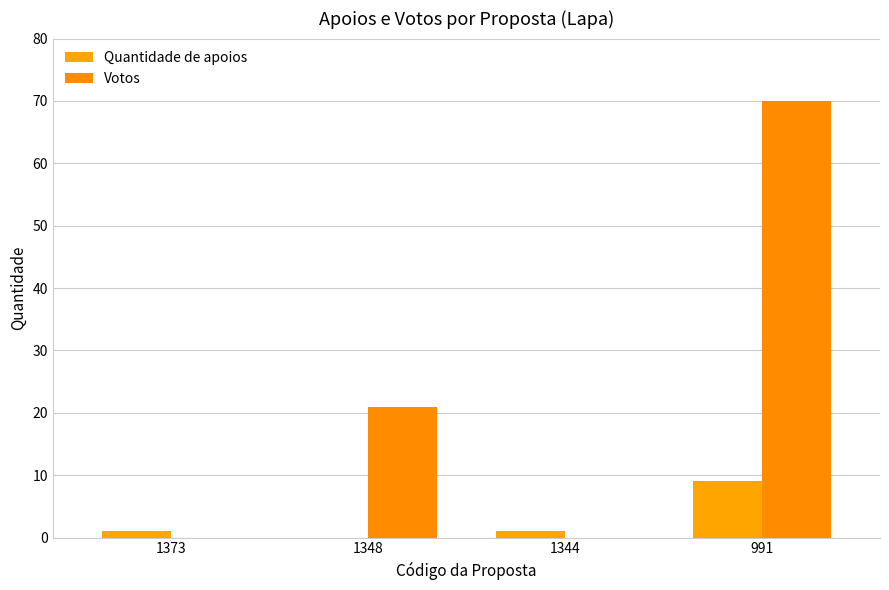

What is the average value of the Quantidade de apoios series?

3